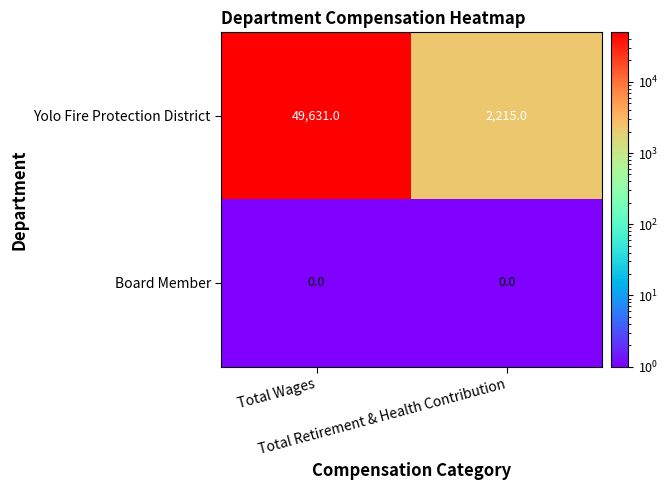

What is the average value of the Yolo Fire Protection District series?

25923